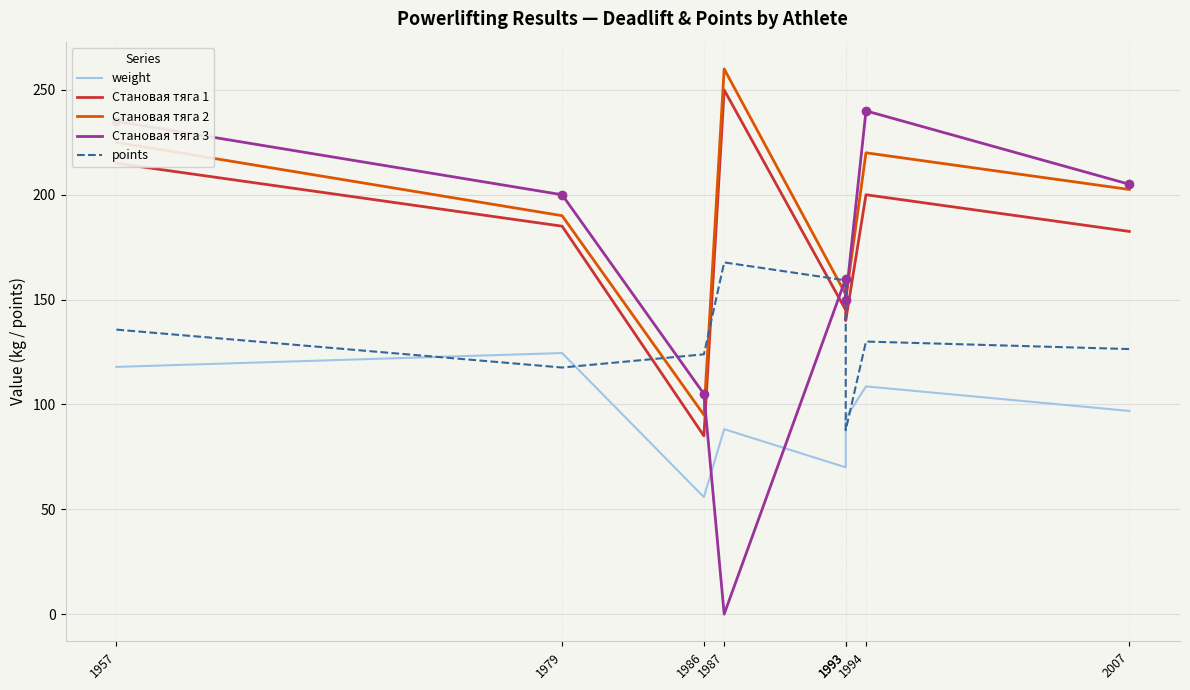

How many data points does each series have?

8